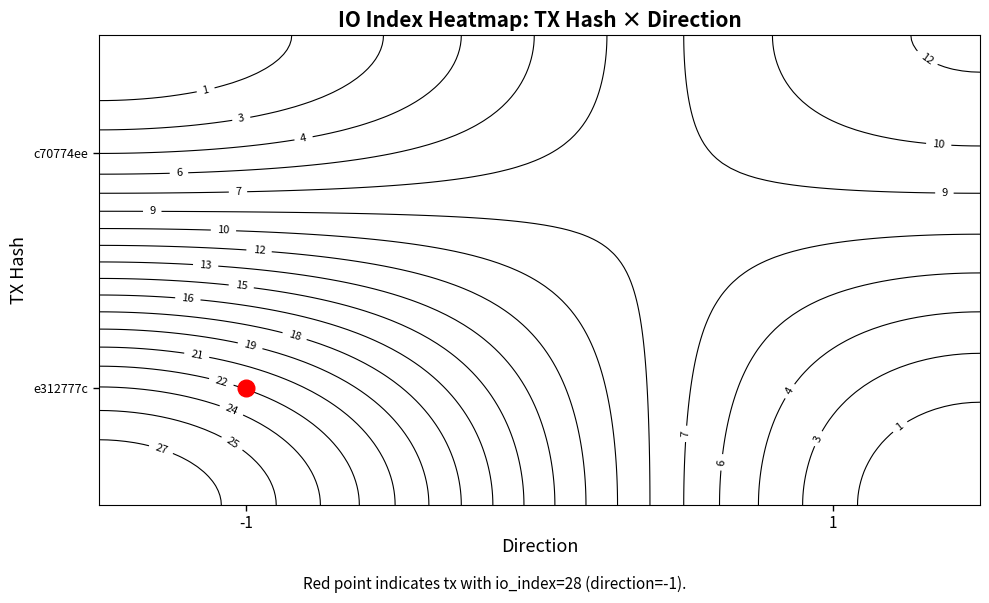

Reading left to right, extract all data points from this chart.

e312777c: direction=-1	io_index=28
c70774ee: direction=1	io_index=12